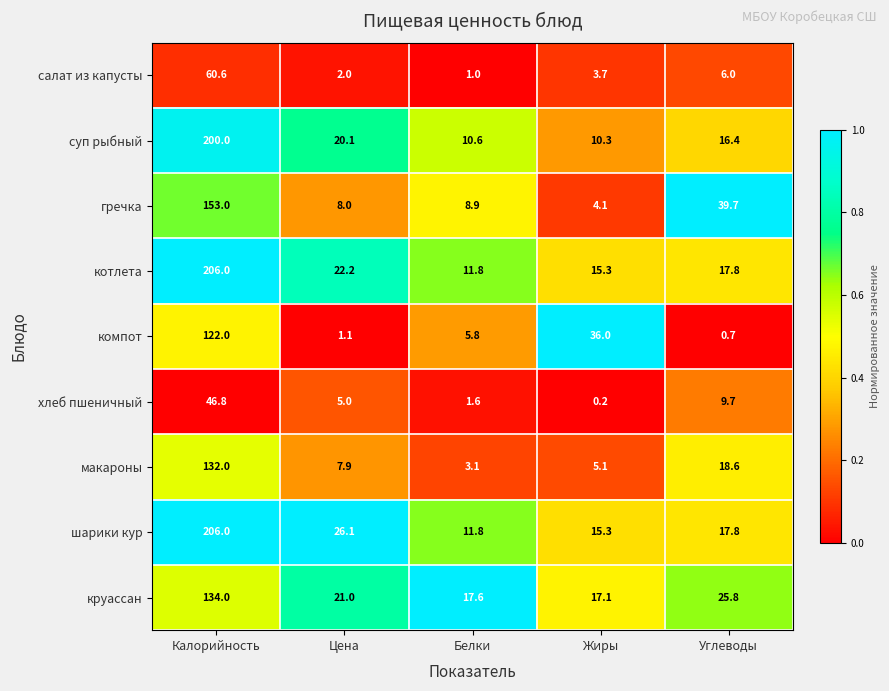

How many distinct data groups are displayed?

9